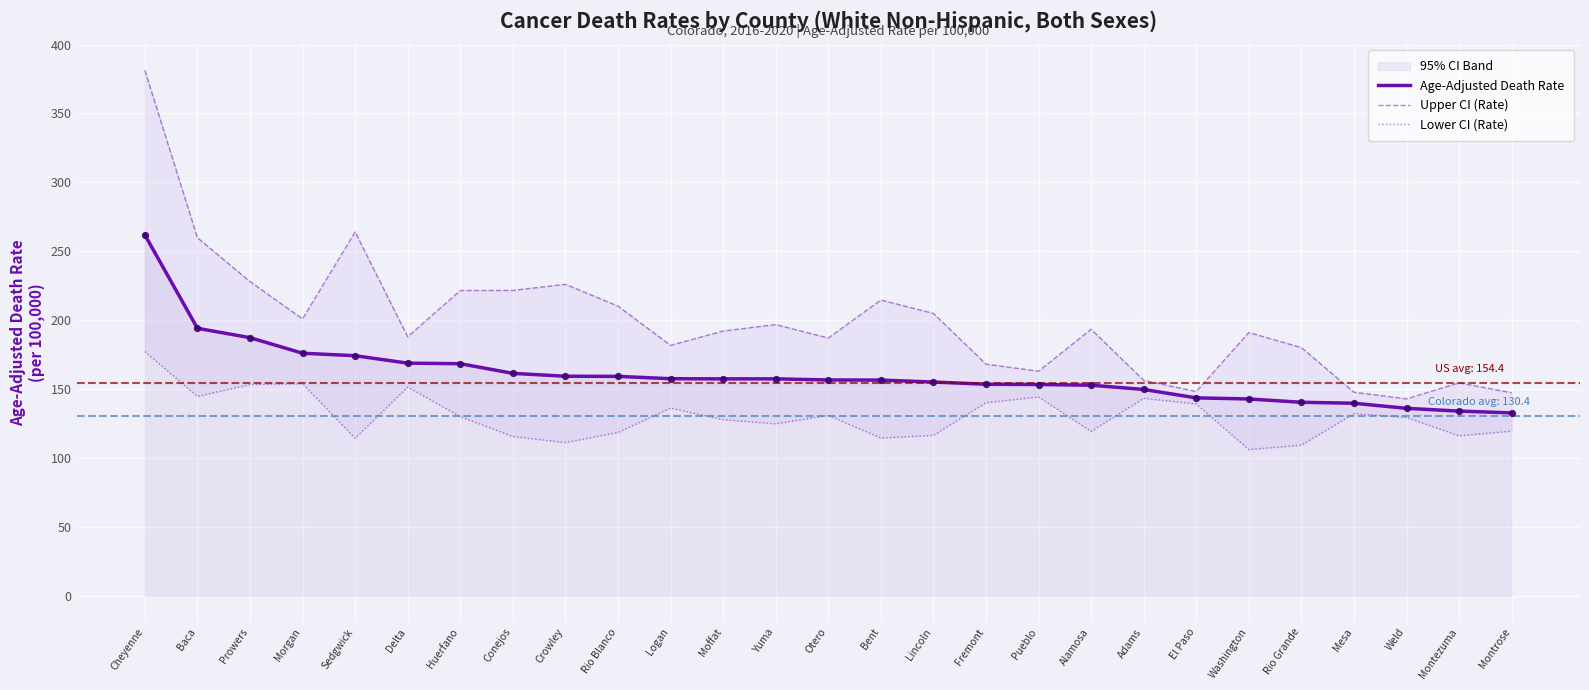

At which category is the sum across all series the highest?

Cheyenne